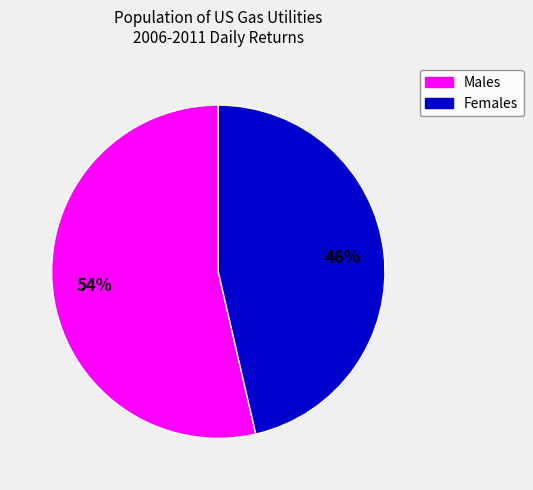

Does any single category account for the majority?

Yes